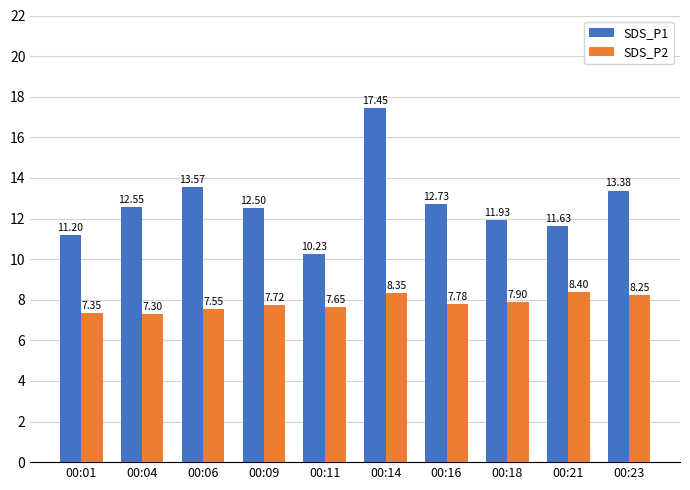

What is the difference between the maximum and minimum values in the SDS_P2 series?

1.1